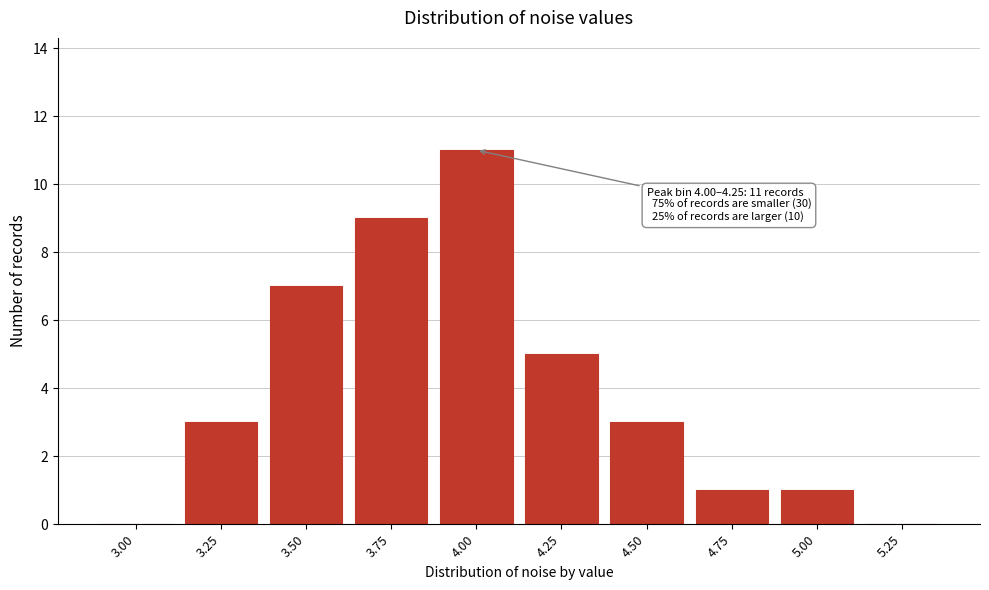

Reading left to right, list all the values displayed in this chart.

3.00=0	3.25=3	3.50=7	3.75=9	4.00=11	4.25=5	4.50=3	4.75=1	5.00=1	5.25=0